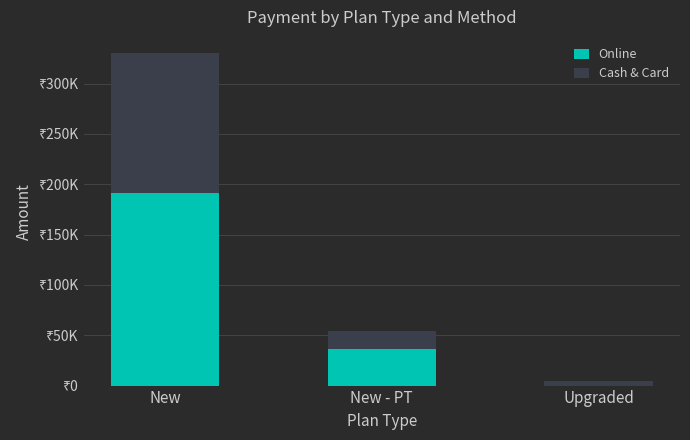

What is the average value of the Cash & Card series?

53833